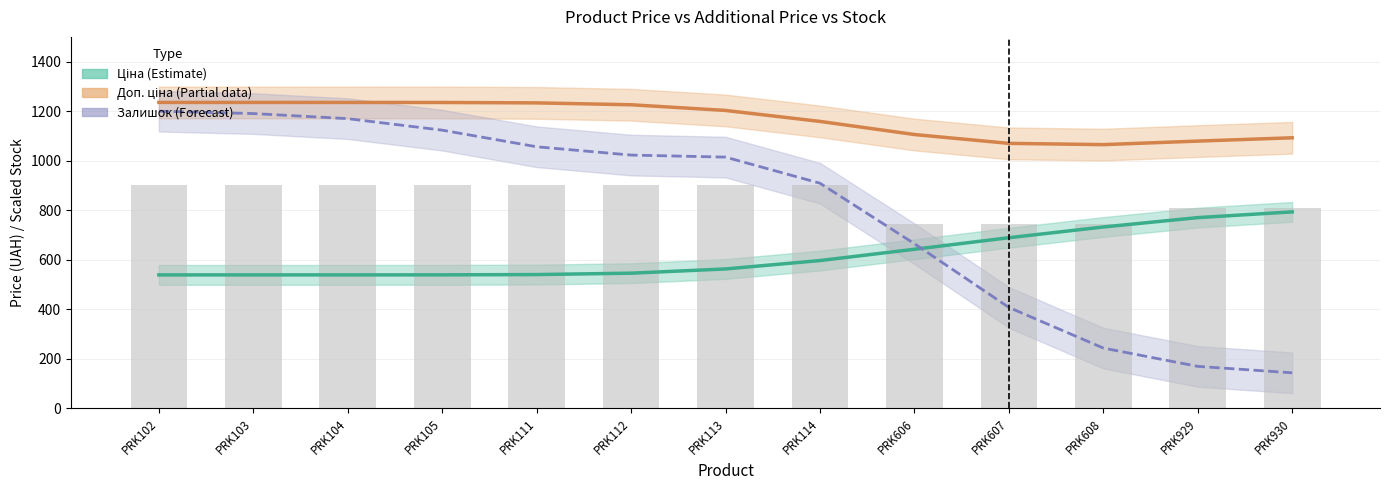

Reading left to right, what are all the values shown in this chart?

Ціна (Estimate): PRK102=539.0	PRK103=539.0	PRK104=539.0	PRK105=539.2	PRK111=540.3	PRK112=545.9	PRK113=563.0	PRK114=596.9	PRK606=642.5	PRK607=689.1	PRK608=732.5	PRK929=770.3	PRK930=793.5
Доп. ціна (Partial): PRK102=1235.4	PRK103=1235.4	PRK104=1235.4	PRK105=1235.2	PRK111=1233.6	PRK112=1226.0	PRK113=1203.0	PRK114=1158.8	PRK606=1105.8	PRK607=1070.1	PRK608=1065.0	PRK929=1079.2	PRK930=1092.6
Залишок (Forecast): PRK102=1200.0	PRK103=1190.4	PRK104=1169.9	PRK105=1123.4	PRK111=1056.3	PRK112=1022.8	PRK113=1014.6	PRK114=909.2	PRK606=665.0	PRK607=407.8	PRK608=243.6	PRK929=169.7	PRK930=143.7